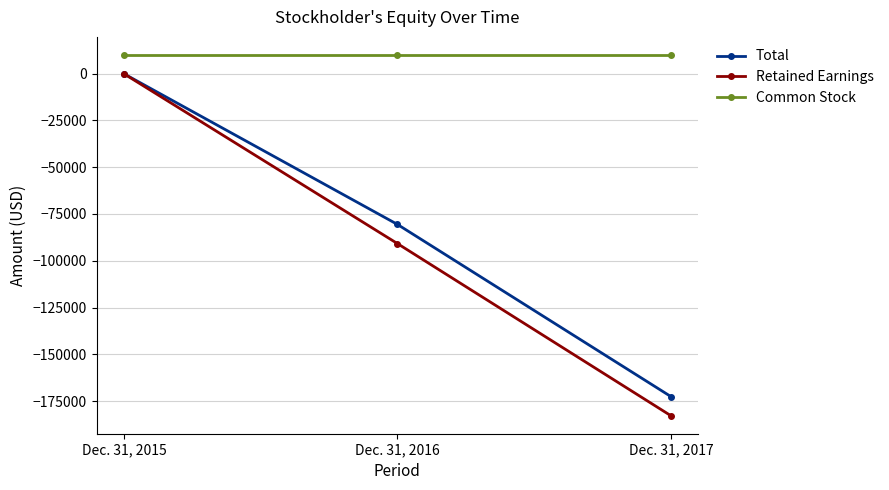

Count the Total values in the range -172541 to -50.

3